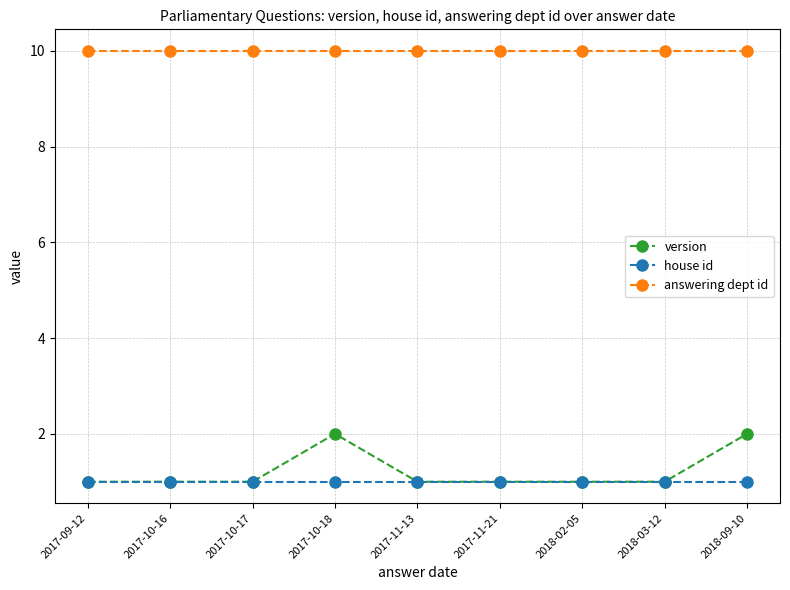

What is the sum of the house id values at 2018-09-10 and 2017-09-12?

2